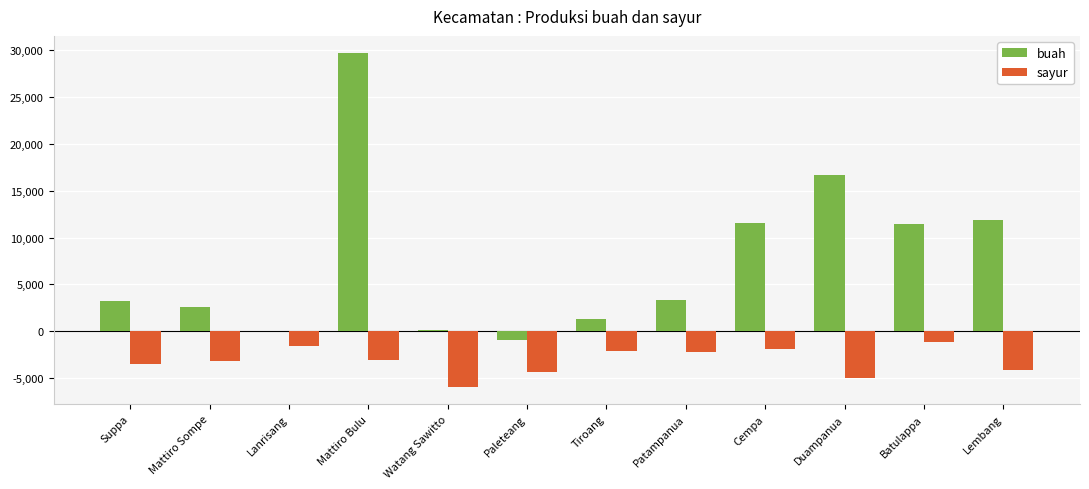

What is the maximum value shown in the chart?

29741.4